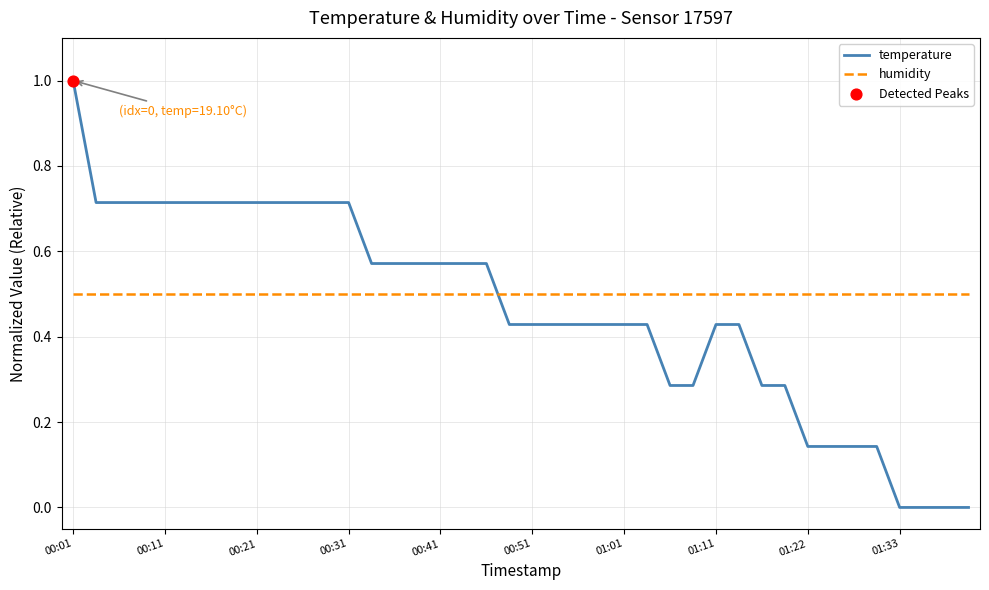

What is the maximum value for humidity?

0.5